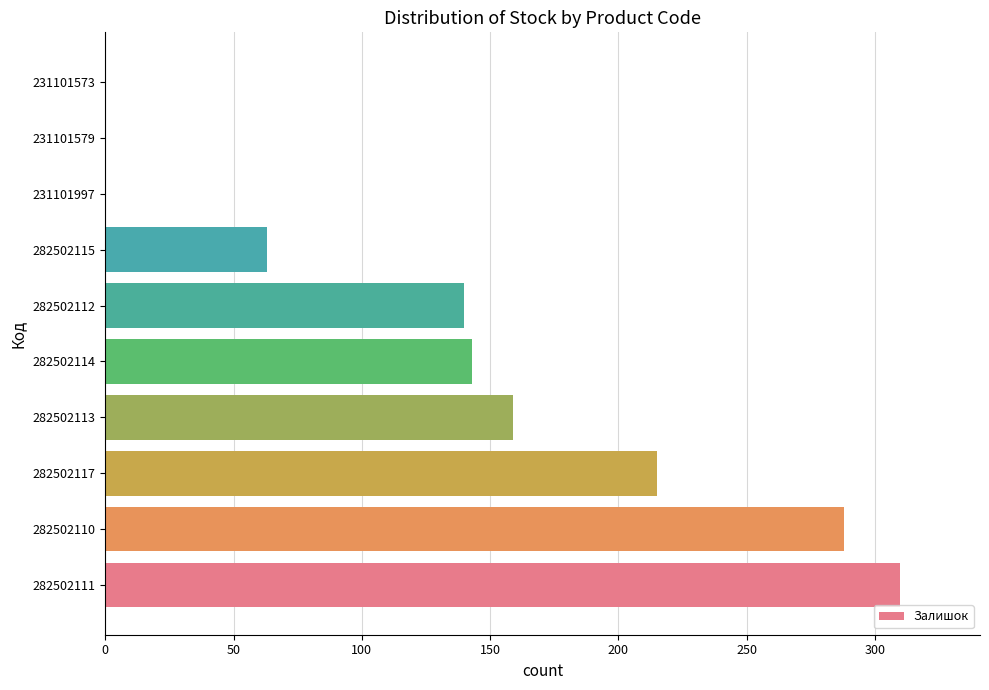

What is the sum of all values?

1318